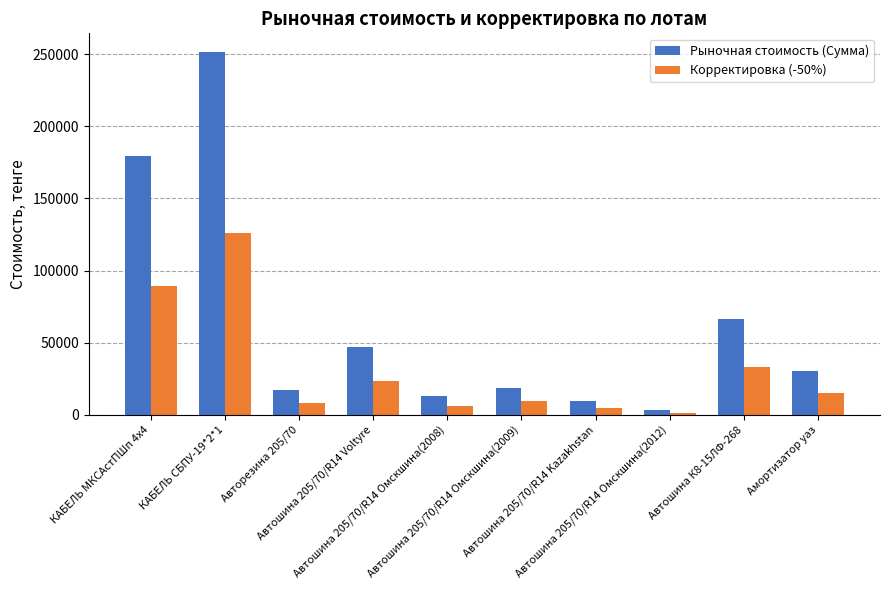

The Рыночная стоимость (Сумма) series shows 179196 at КАБЕЛЬ МКСАстПШп 4х4. True or false?

True